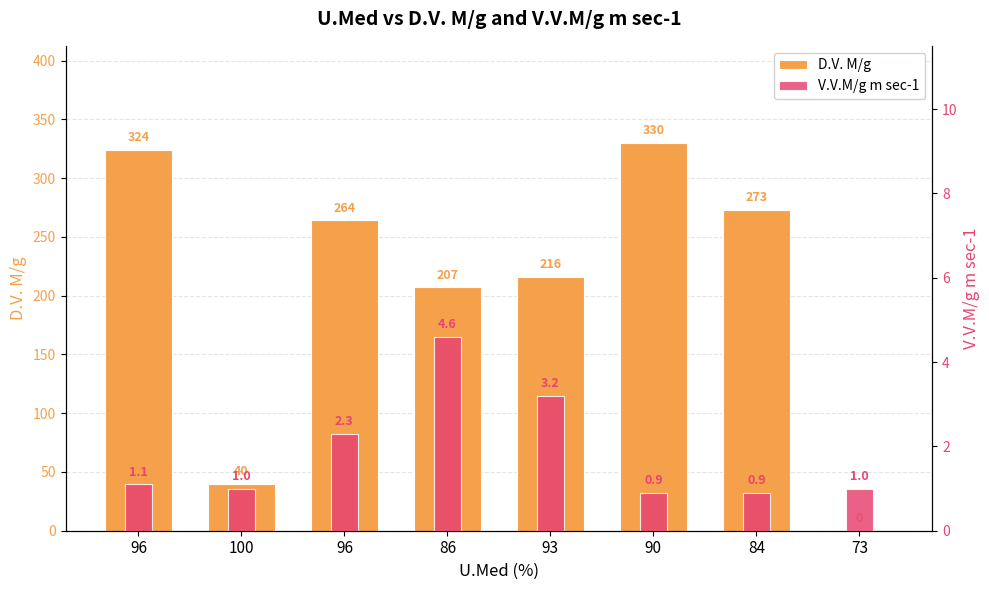

Are the bars horizontal?

No